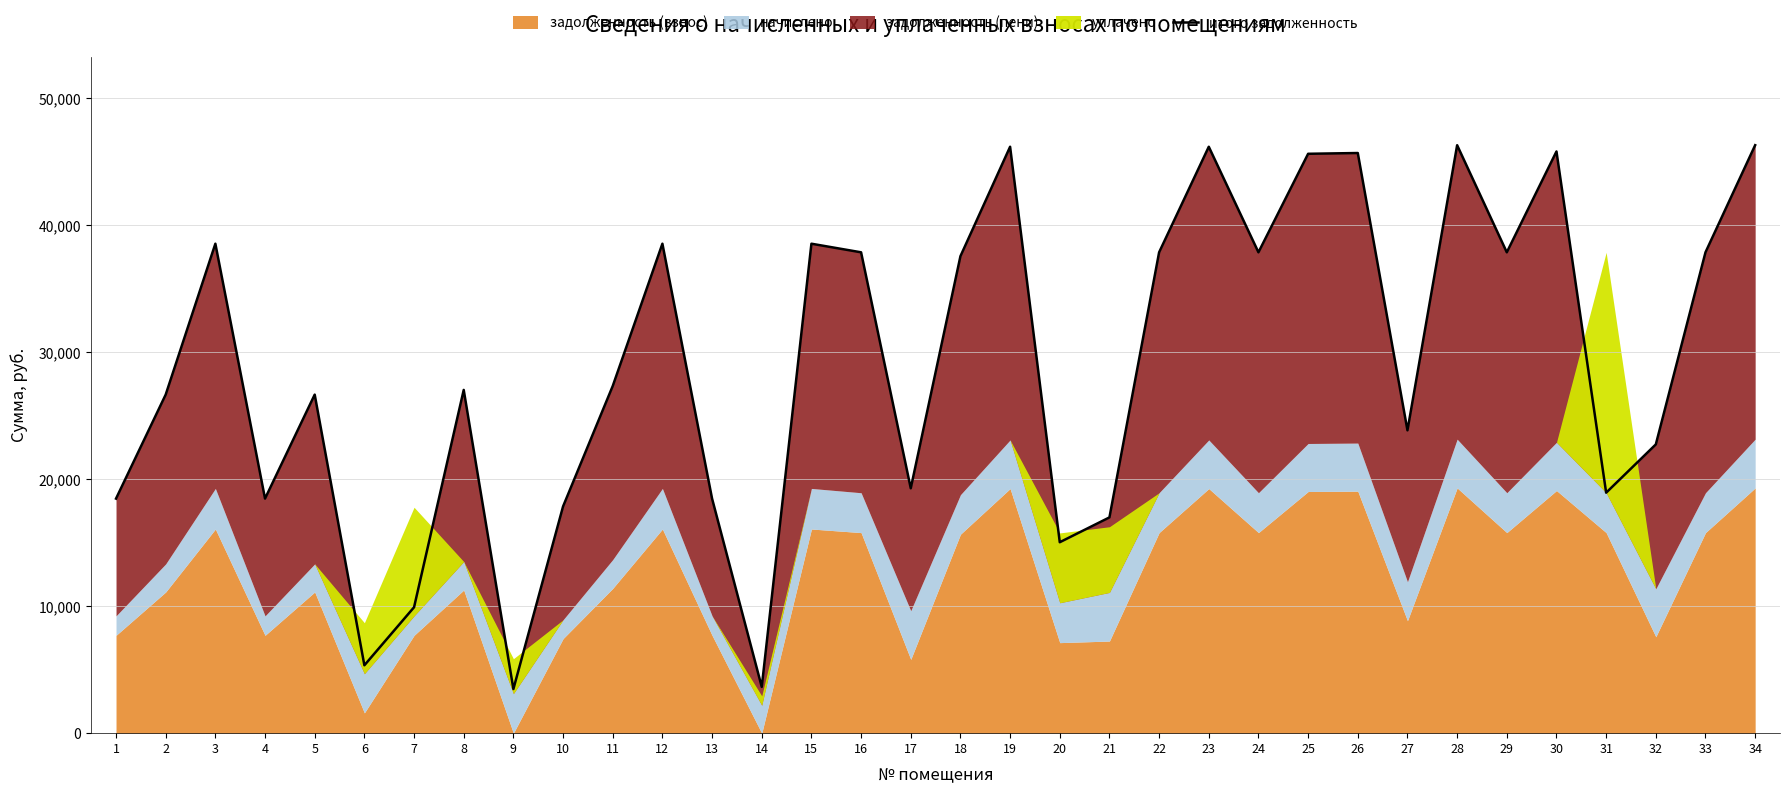

What is the change in value from 1 to 29?

+19393.4